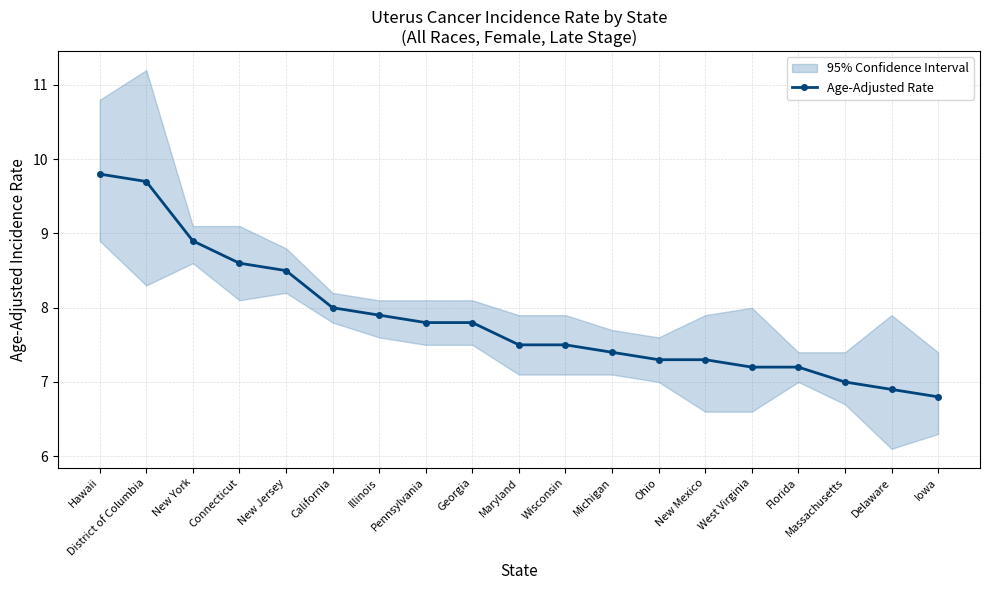

Does the chart display data point markers on the line(s)?

Yes